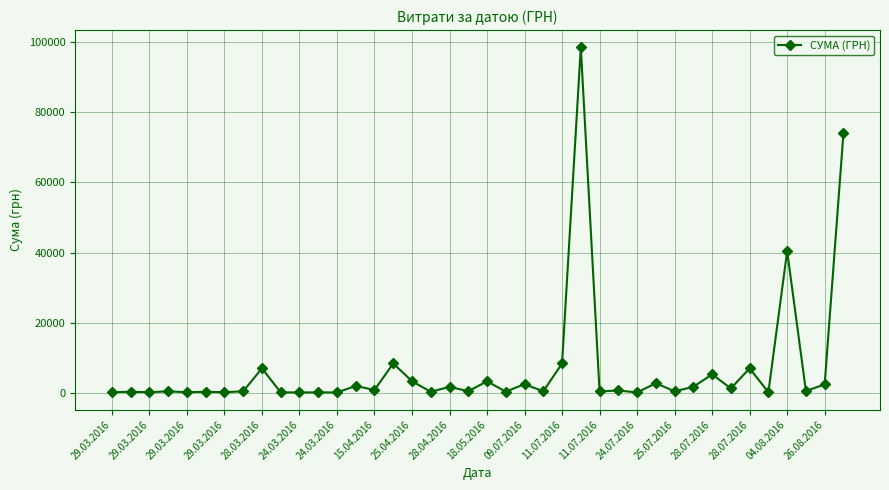

What is the maximum value shown in the chart?

98587.6